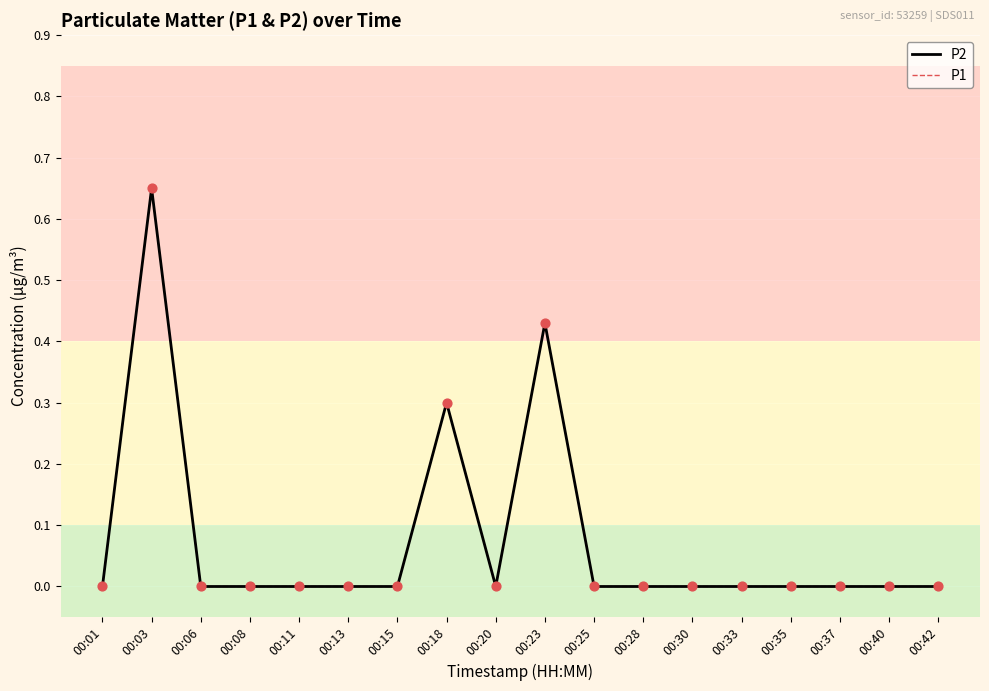

At which category is the sum across all series the highest?

00:03